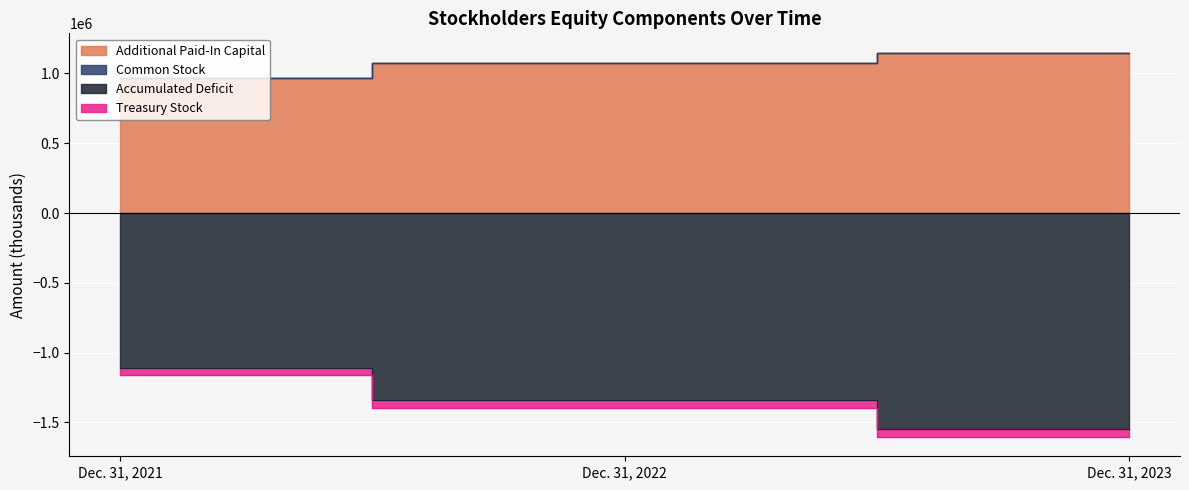

Is the value of Additional Paid-In Capital at Dec. 31, 2023 greater than the value of Accumulated Deficit at Dec. 31, 2023?

Yes